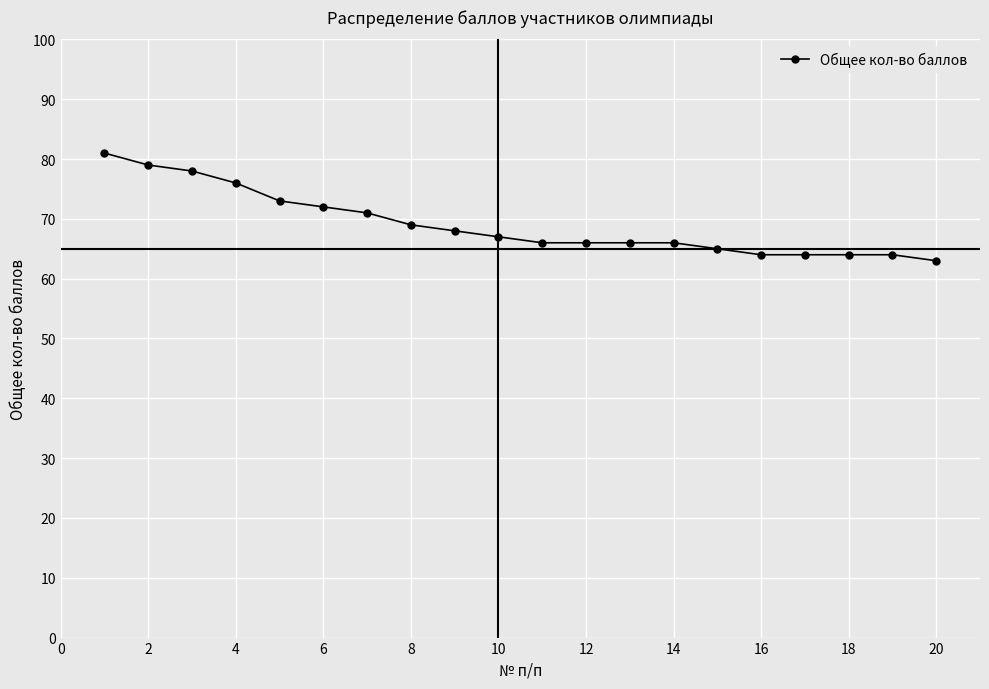

What is the difference between the maximum and minimum values?

18